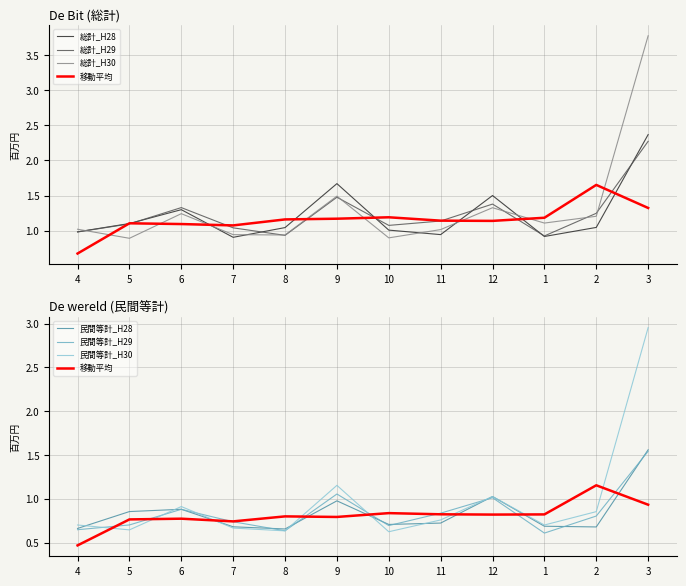

Does the chart have visible grid lines?

Yes